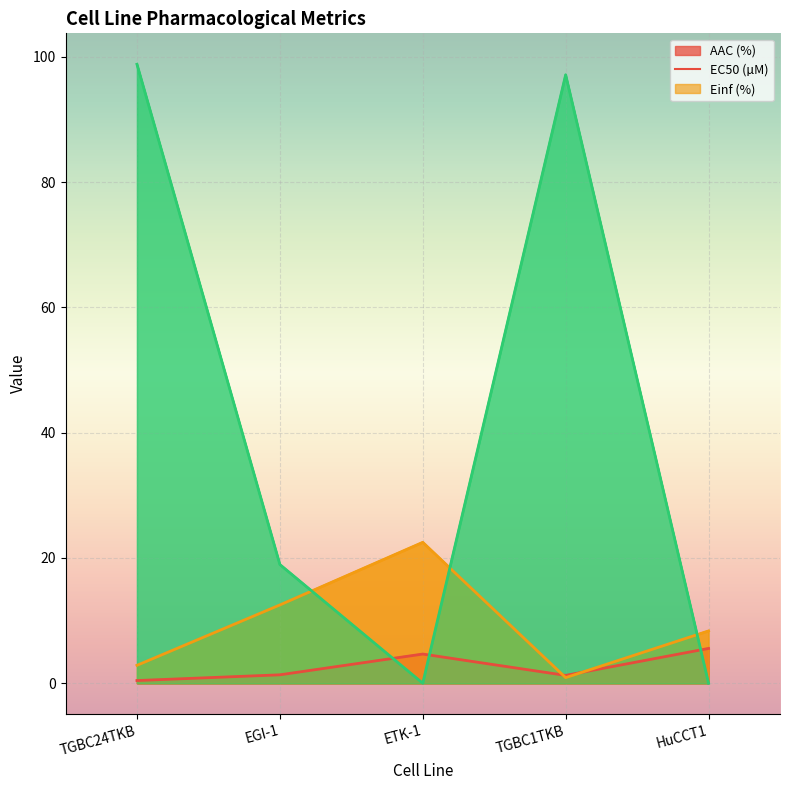

How many lines are shown in the chart?

3